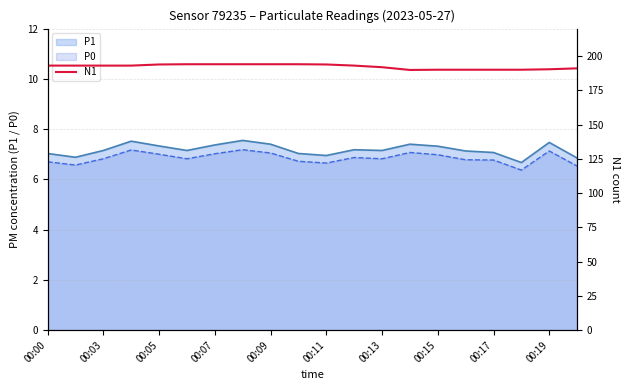

What is the minimum value for P1?

6.7